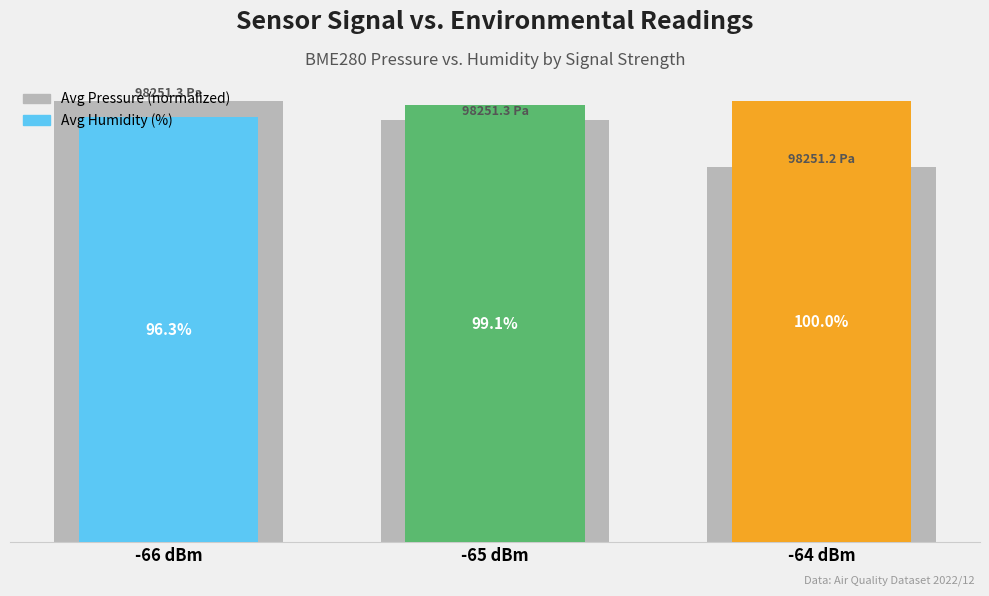

What position from the right is -65 dBm?

2